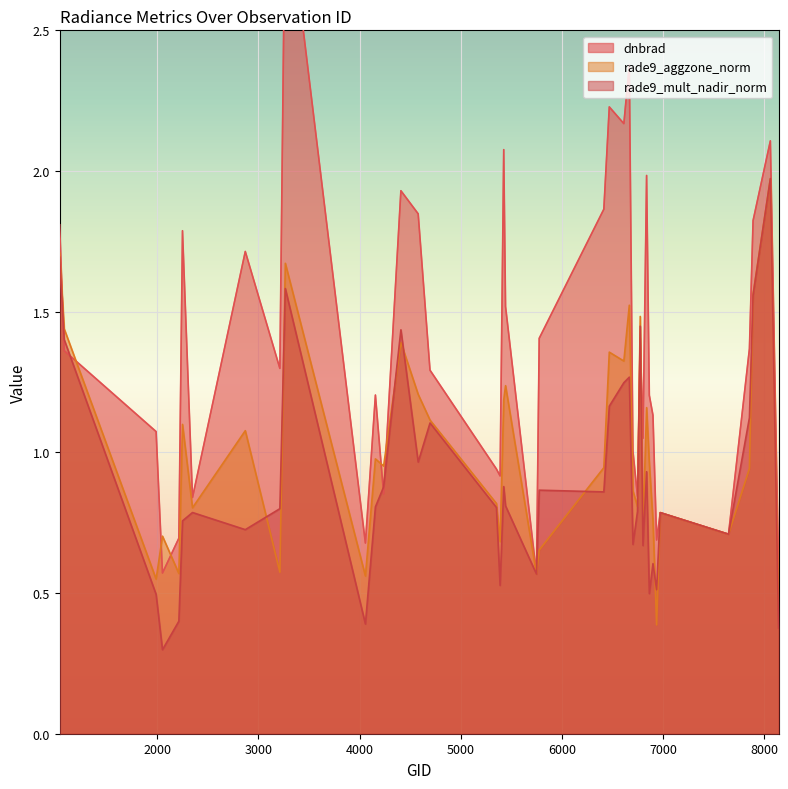

What is the spread (max minus min) of values at 4157?

0.4